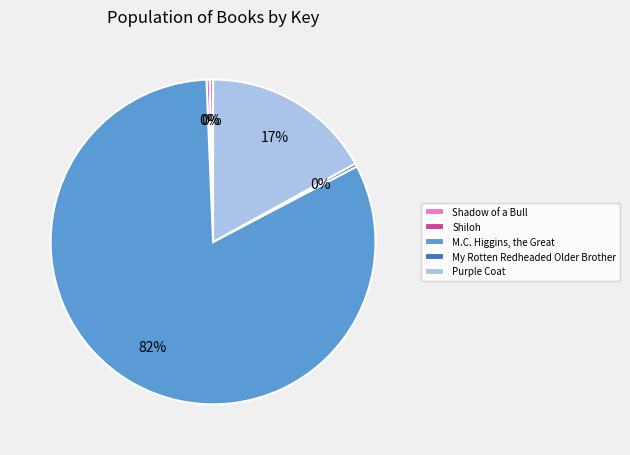

Do Purple Coat and My Rotten Redheaded Older Brother together represent more than half of the pie?

No